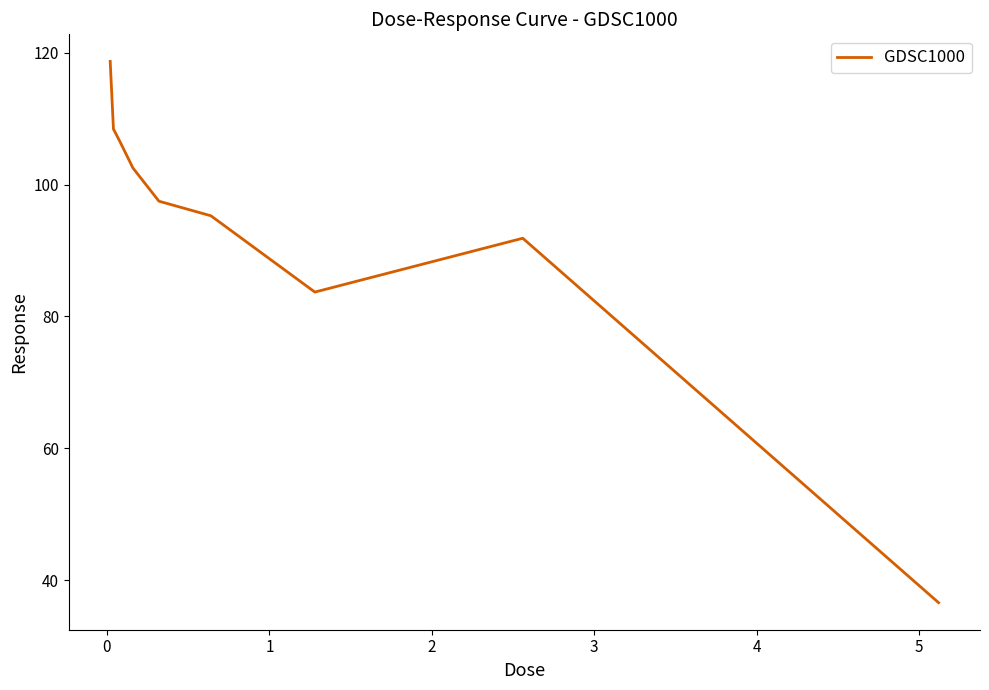

What is the difference between the maximum and minimum values?

82.1